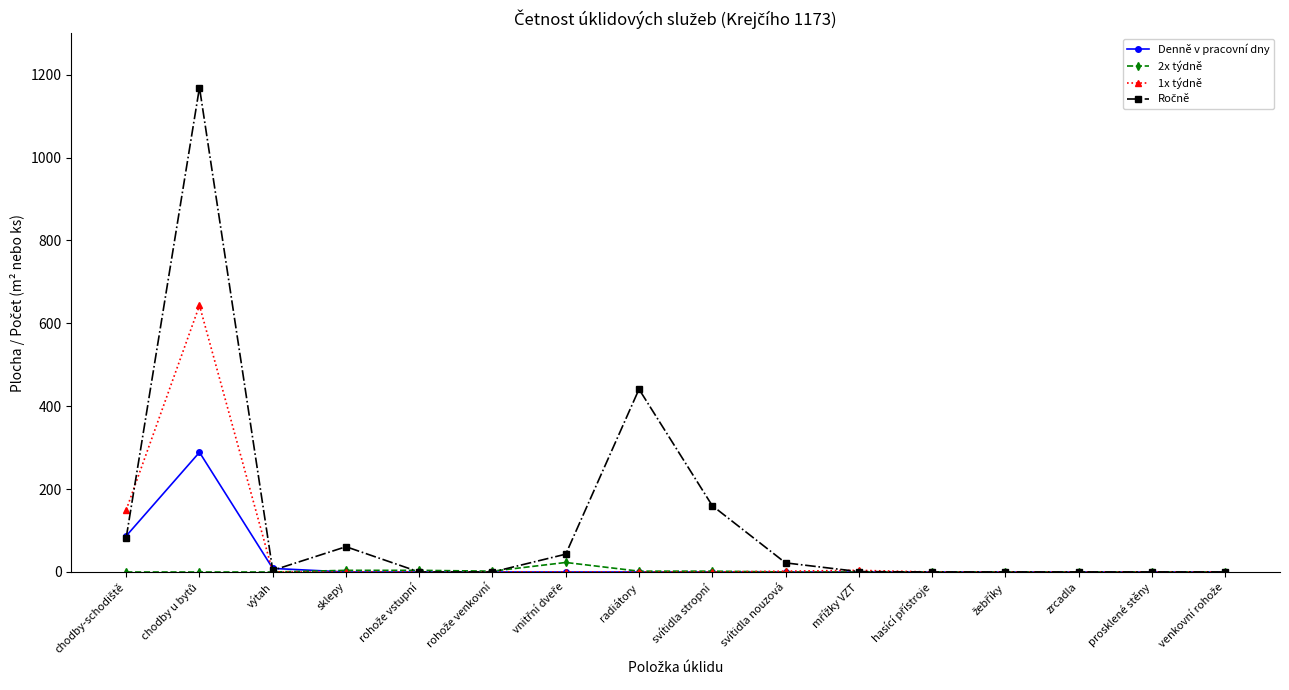

Is it true that Denně v pracovní dny equals 0.0 at prosklené stěny?

True